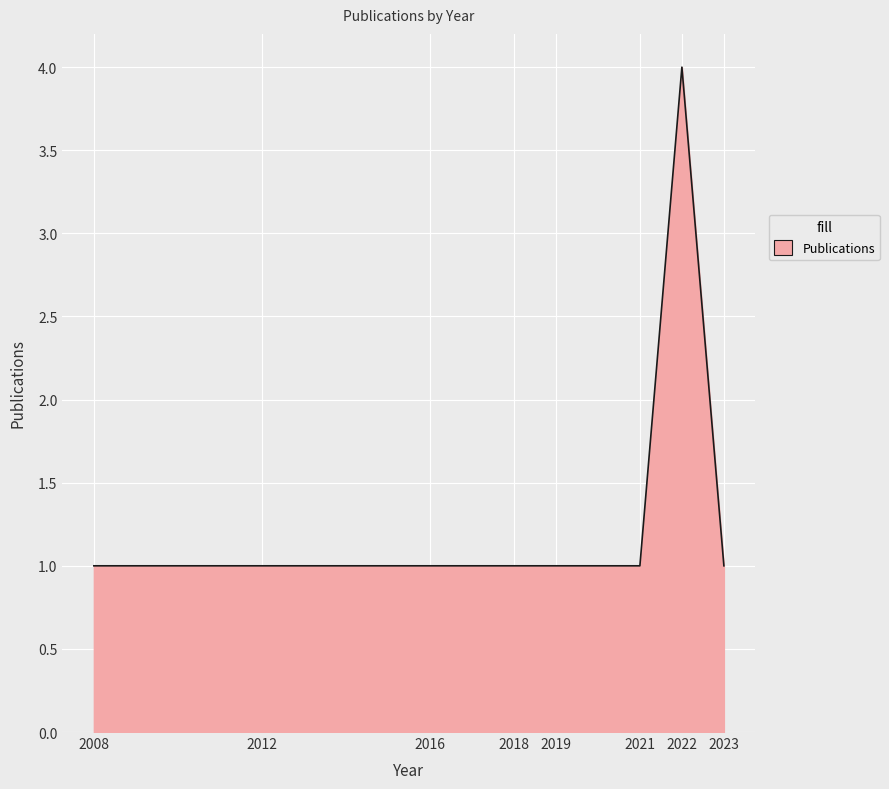

True or false: the data has more than 0 interior local peaks.

True